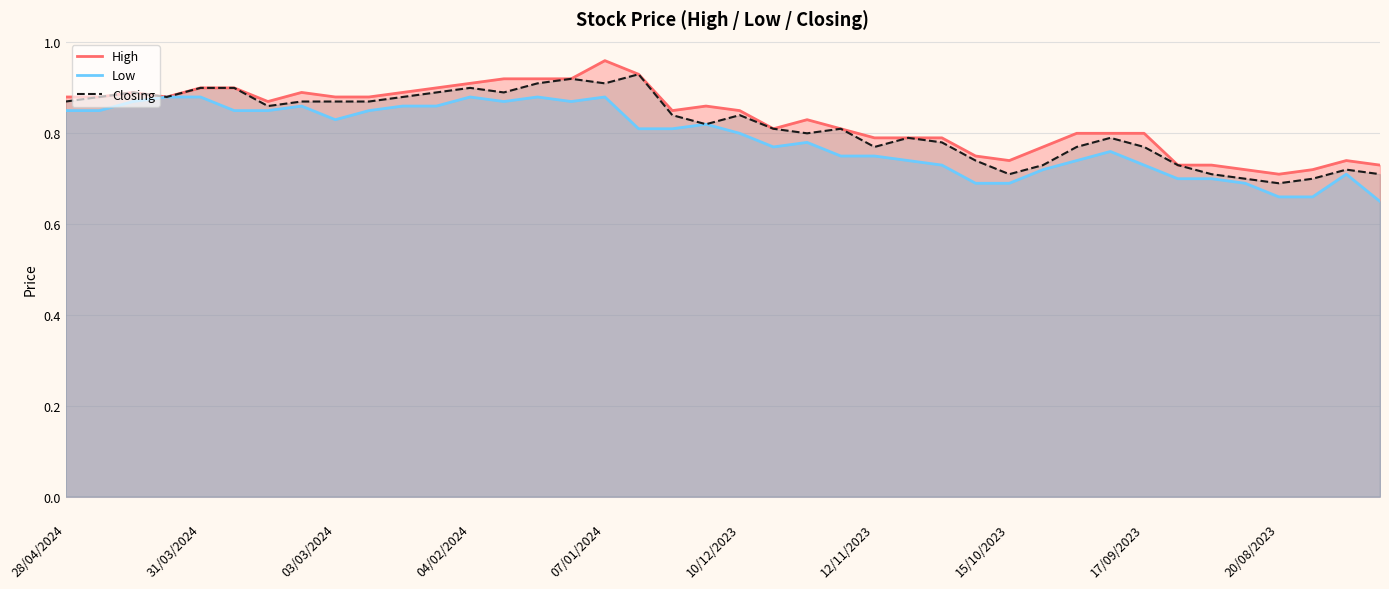

At how many categories does at least one series exceed 0?

40